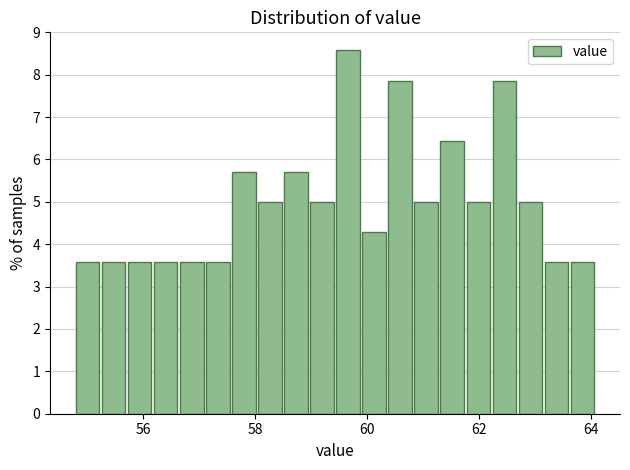

Around what value on the x-axis is the tallest bar? Give the approximate position of its centre, as read against the axis.

59.6